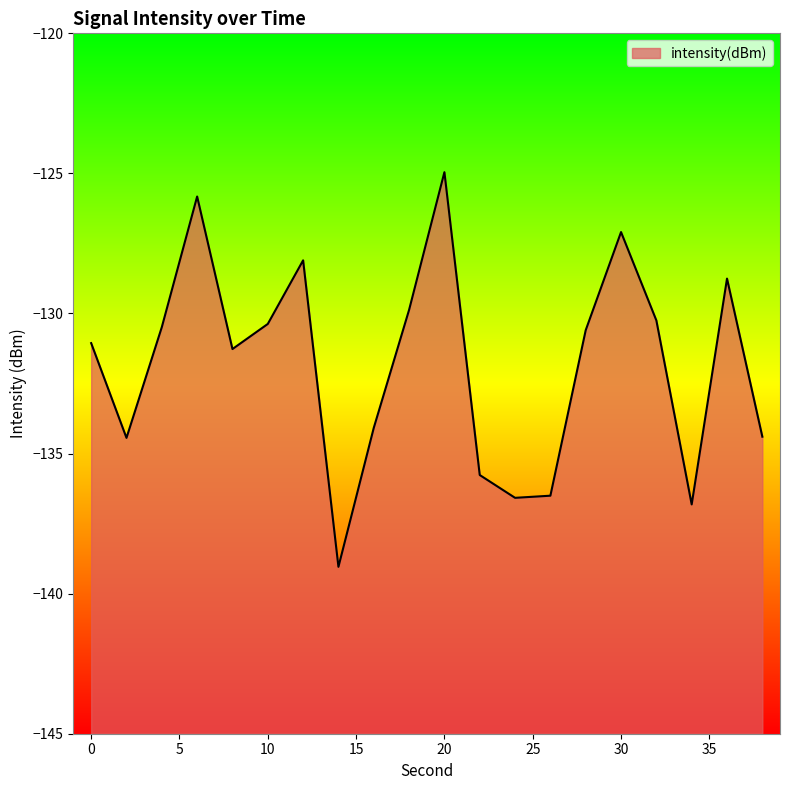

Does the chart display data point markers on the line(s)?

No